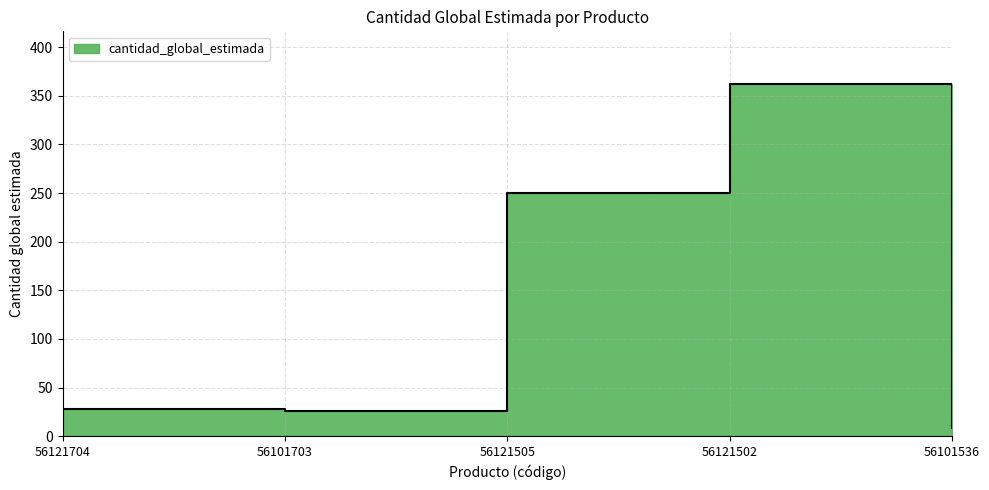

True or false: the data shows 362 at 56121502.

True